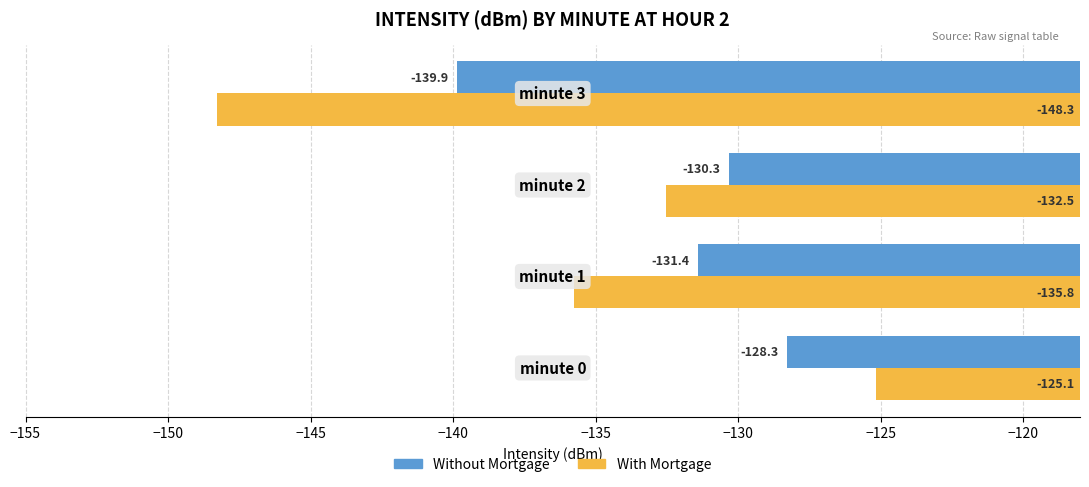

Rank the series by their maximum value, from lowest to highest.

Without Mortgage, With Mortgage